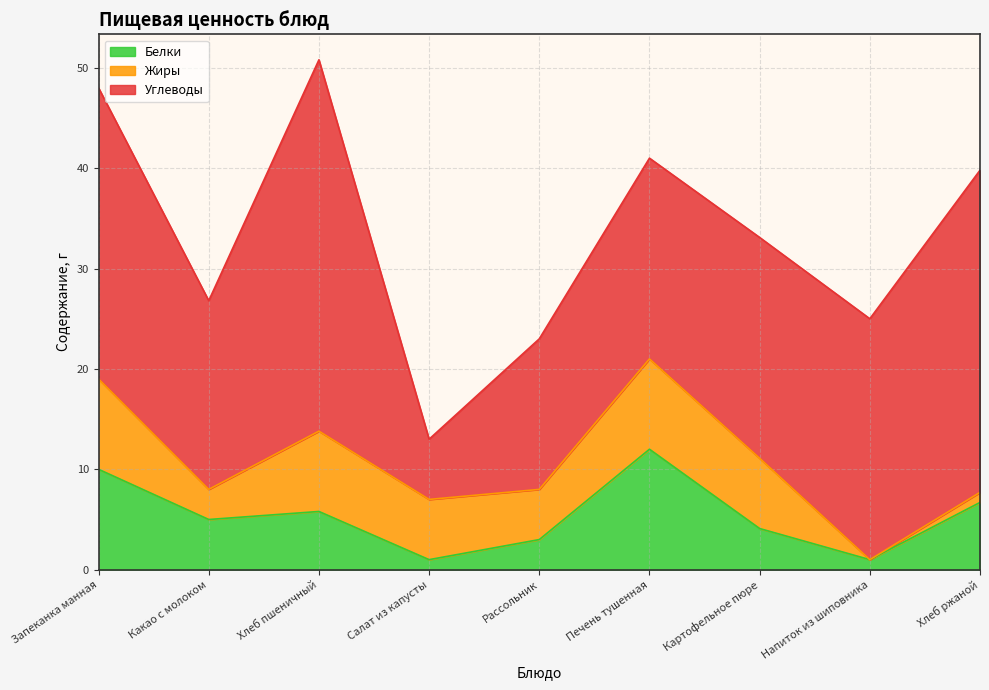

Does the chart have visible grid lines?

Yes